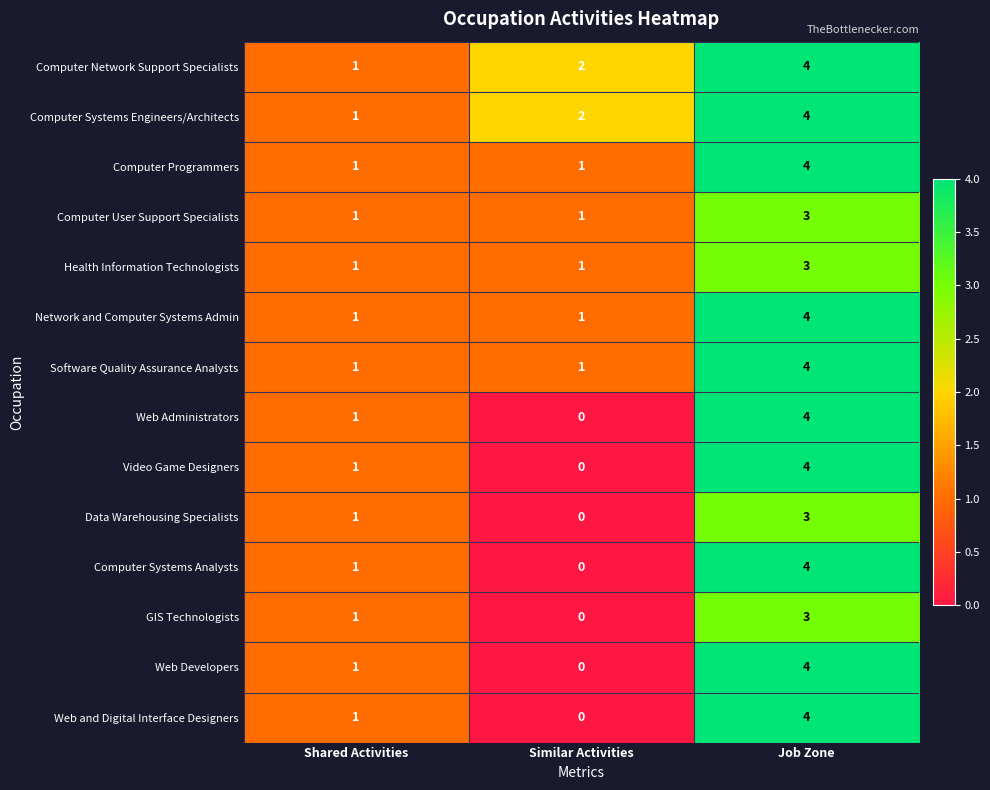

What is the difference between the maximum and minimum values in the Web Developers series?

4